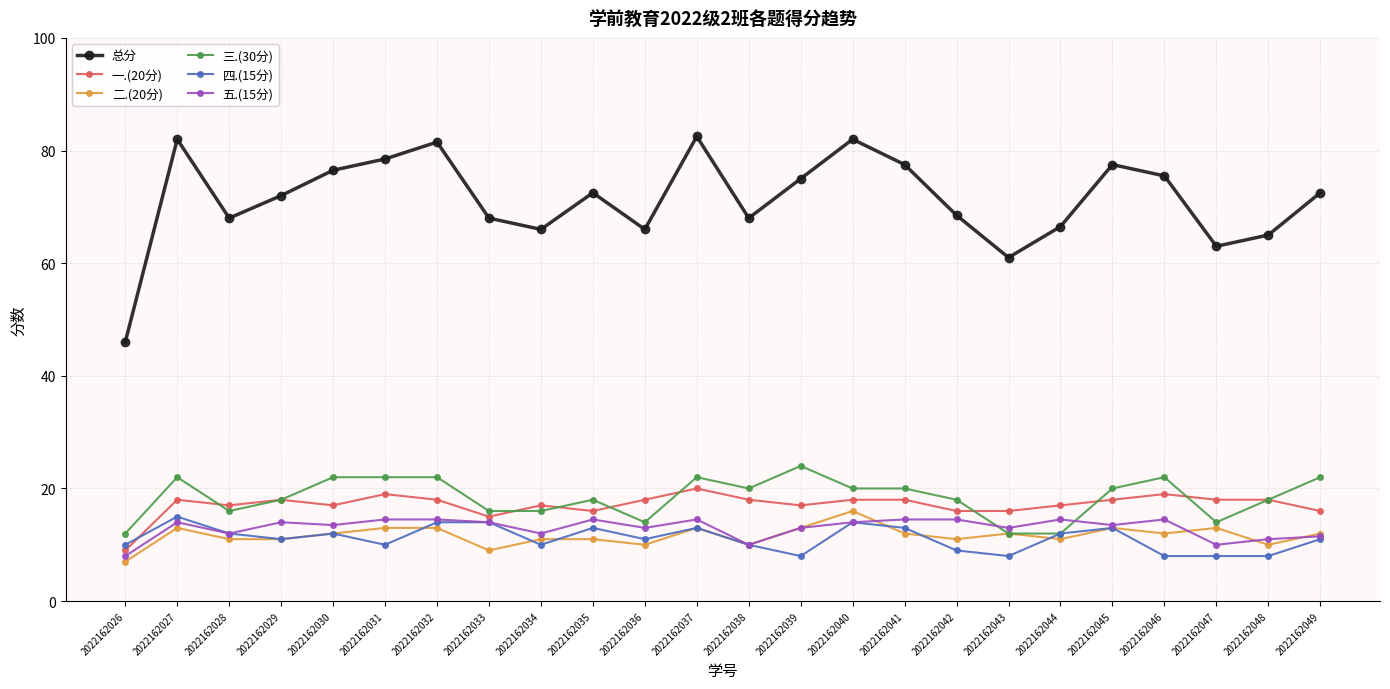

What is the value of the 五.(15分) point at the 6th from the left?

14.5